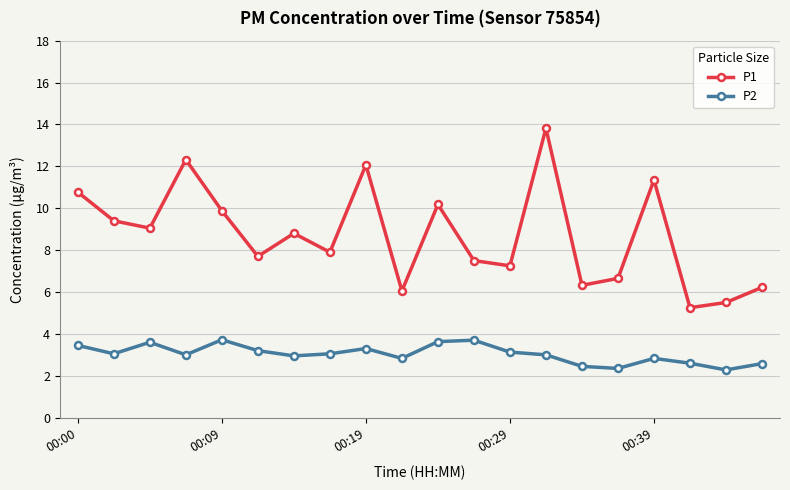

At how many categories does at least one series exceed 5?

20